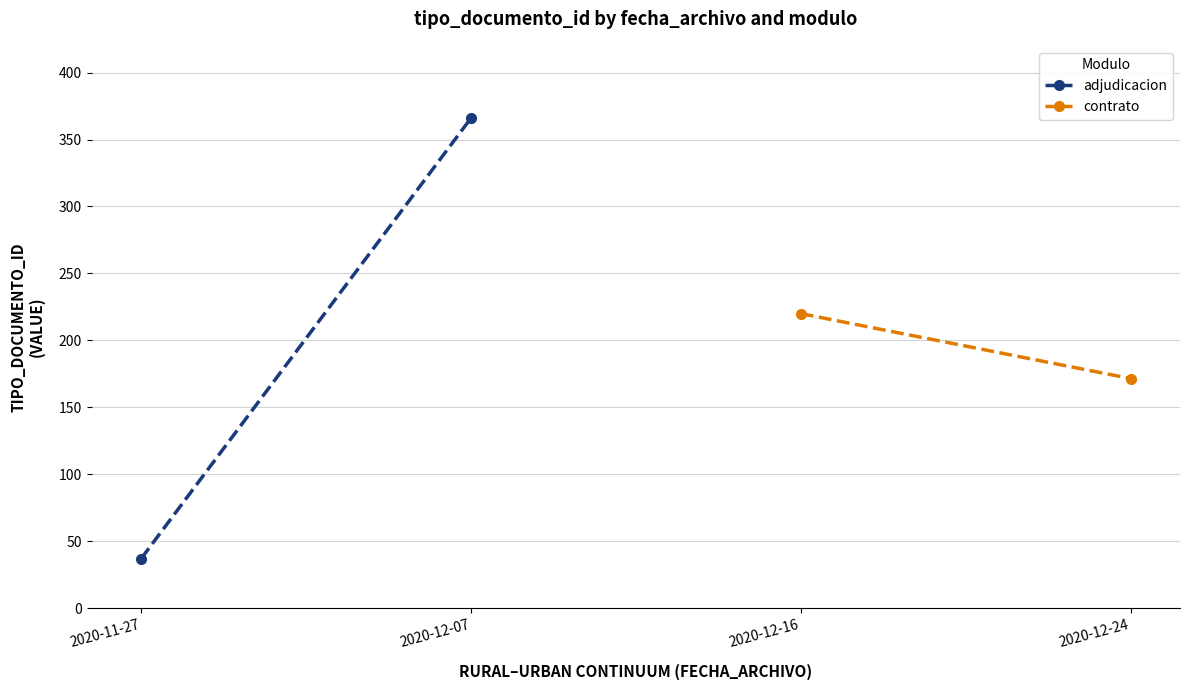

The contrato series shows 370.6 at 2020-12-16. True or false?

False